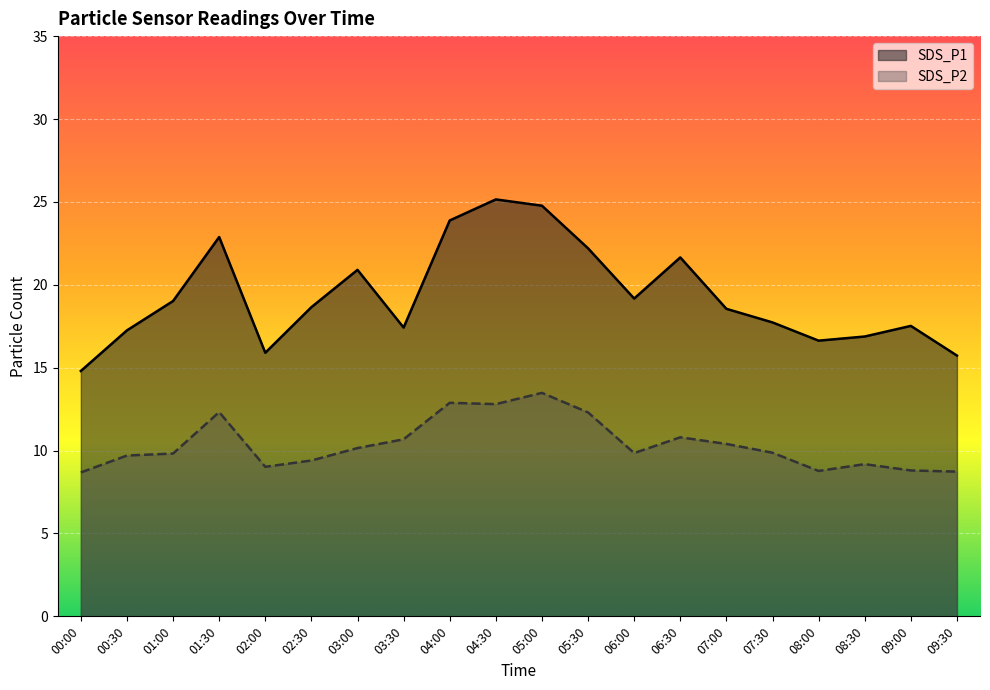

What is the label of the 9th point from the right?

05:30